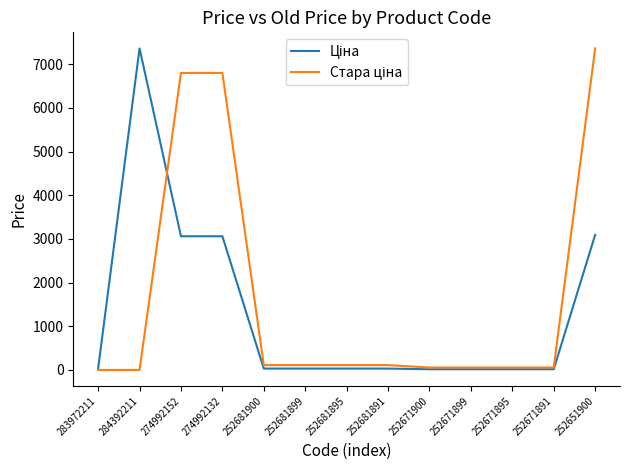

What is the total value across all series at 274992152?

9858.9